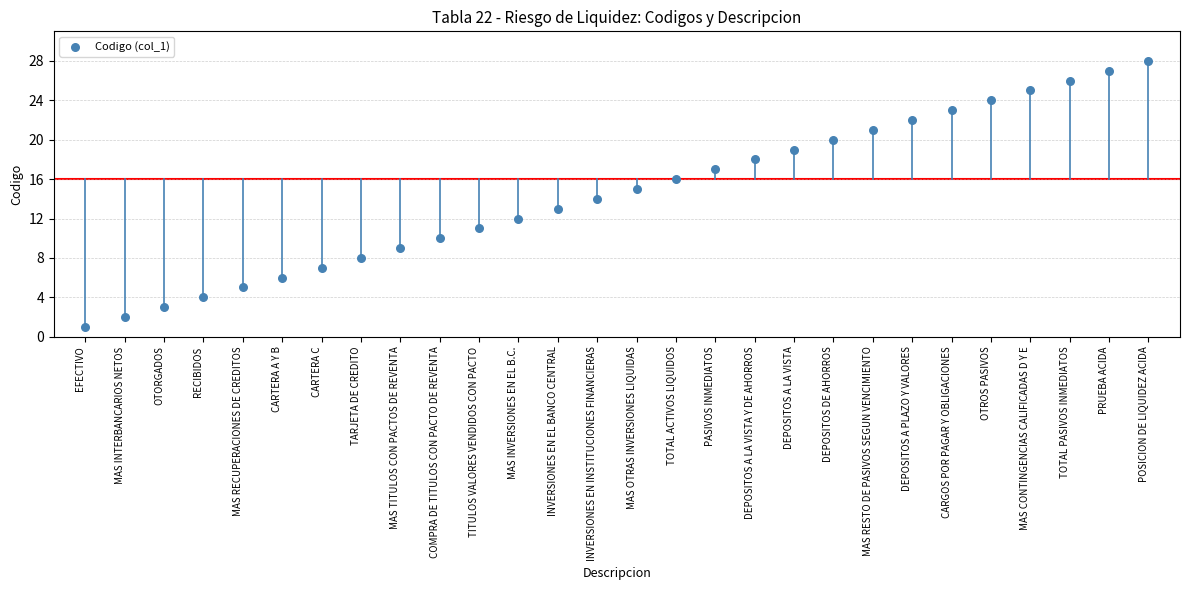

What is the range of Y values (max minus min)?

27